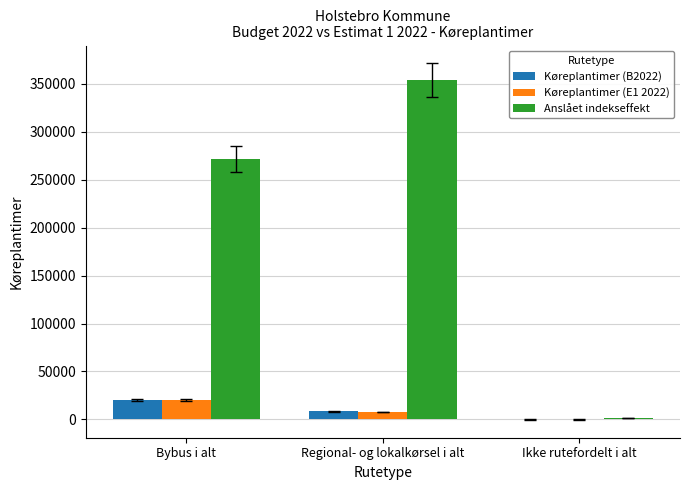

What is the maximum value for Køreplantimer (E1 2022)?

19843.3